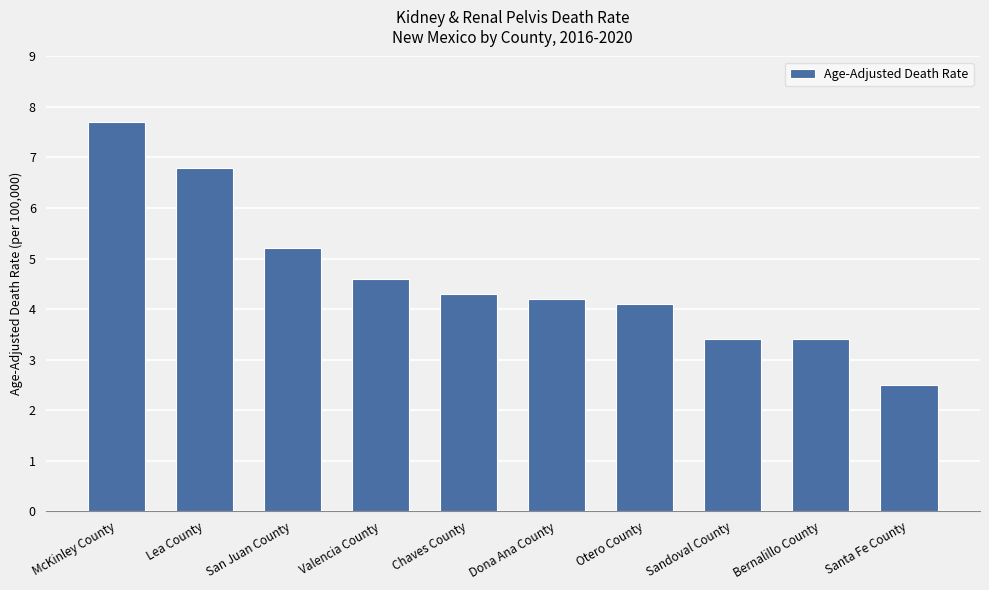

What position from the left is Lea County?

2